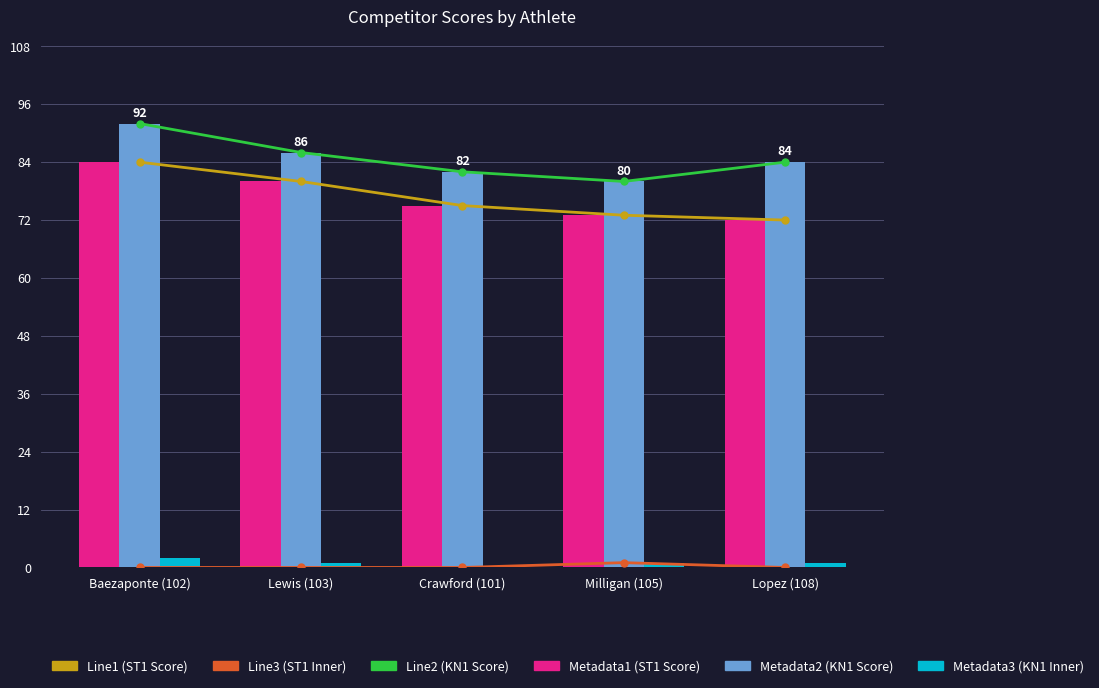

What is the value of the KN 1 Inner Tens bar at the 1st from the left?

2